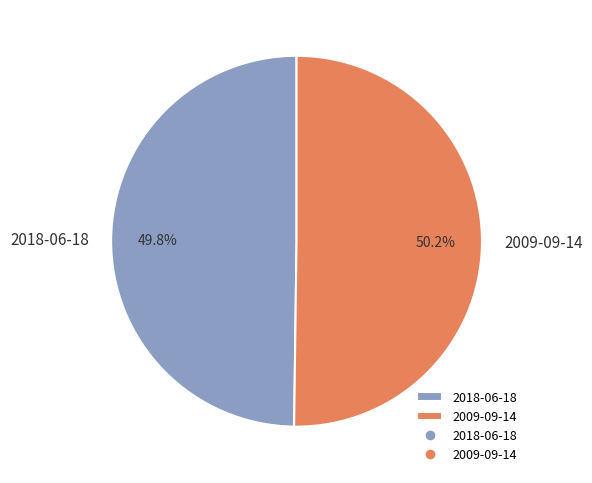

Does any single category account for the majority?

Yes